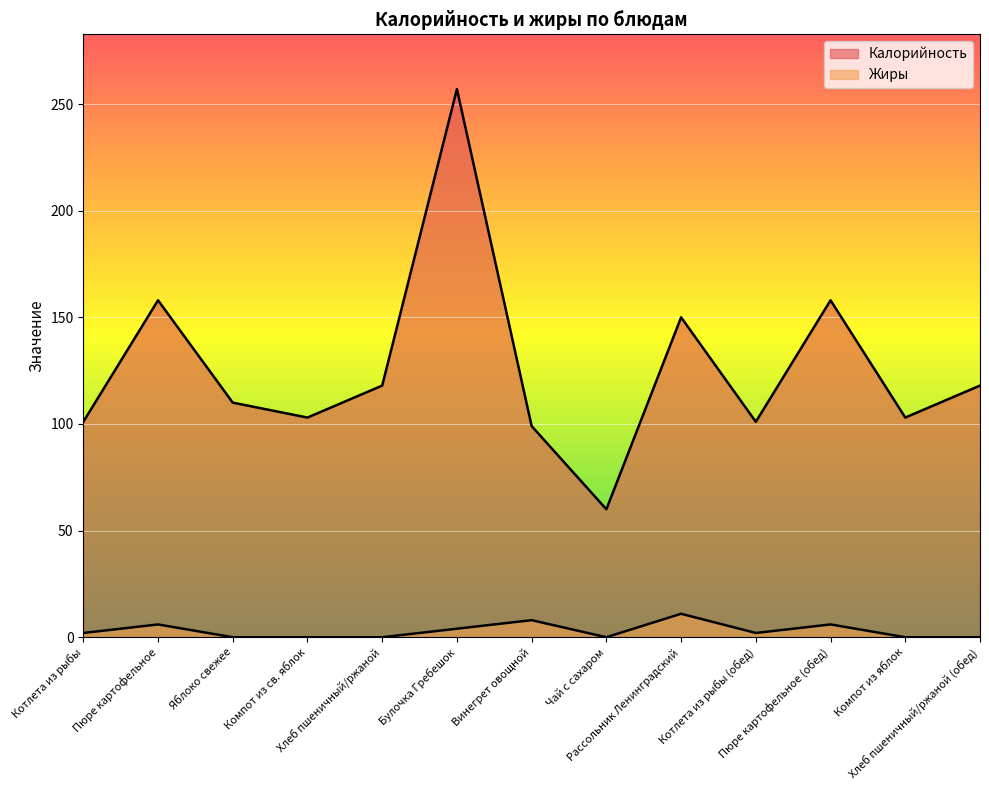

What is the label of the 3rd point from the left?

Яблоко свежее